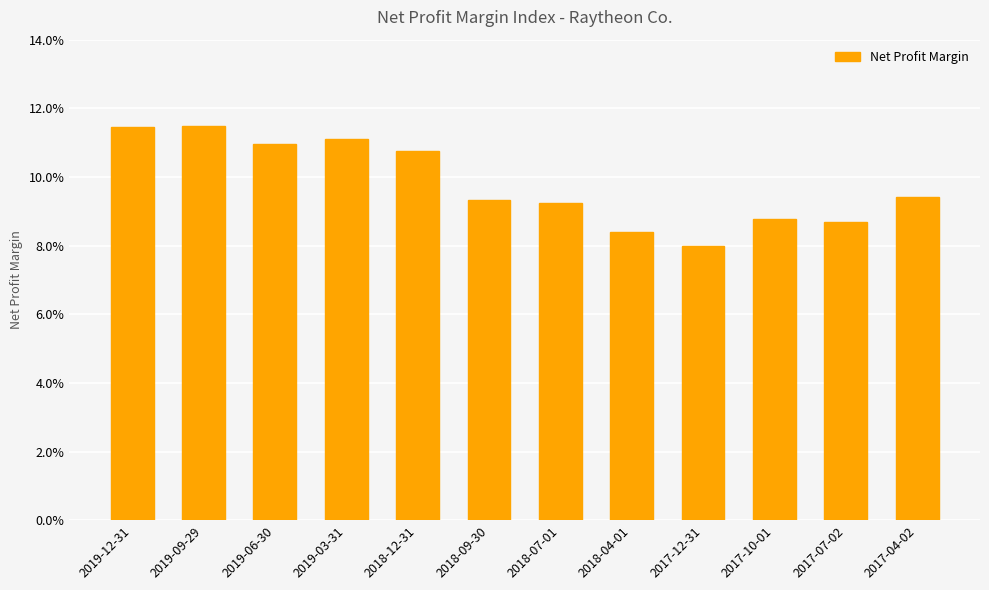

Are the bars horizontal?

No